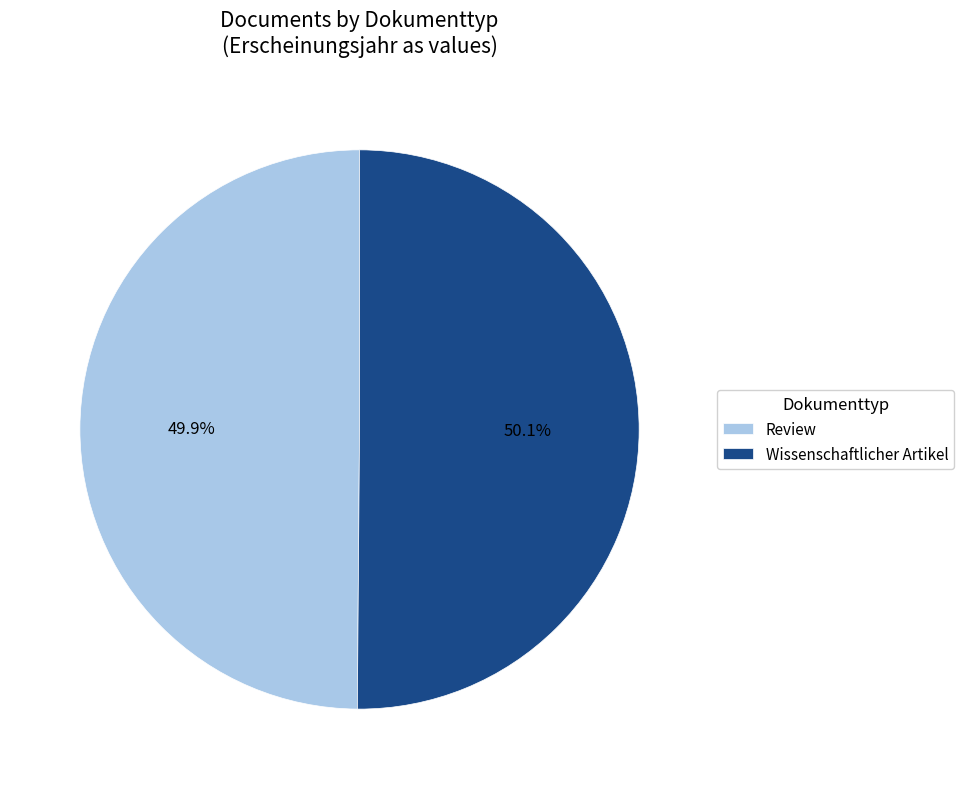

To the nearest percent, what is the combined percentage of Review and Wissenschaftlicher Artikel?

100%